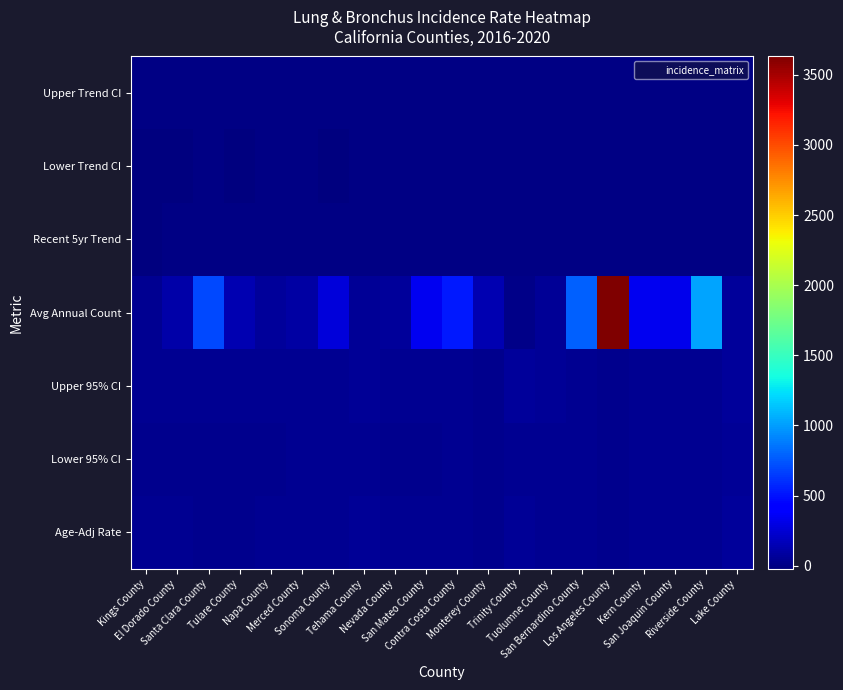

What is the smallest value displayed?

-23.1